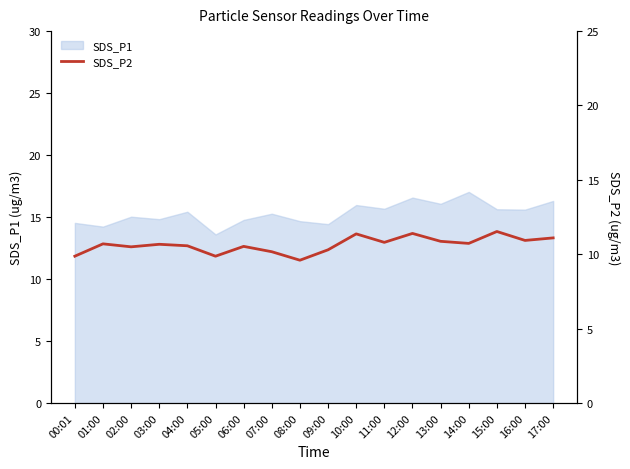

The chart shows a value of 2.3 at 00:01. True or false?

False